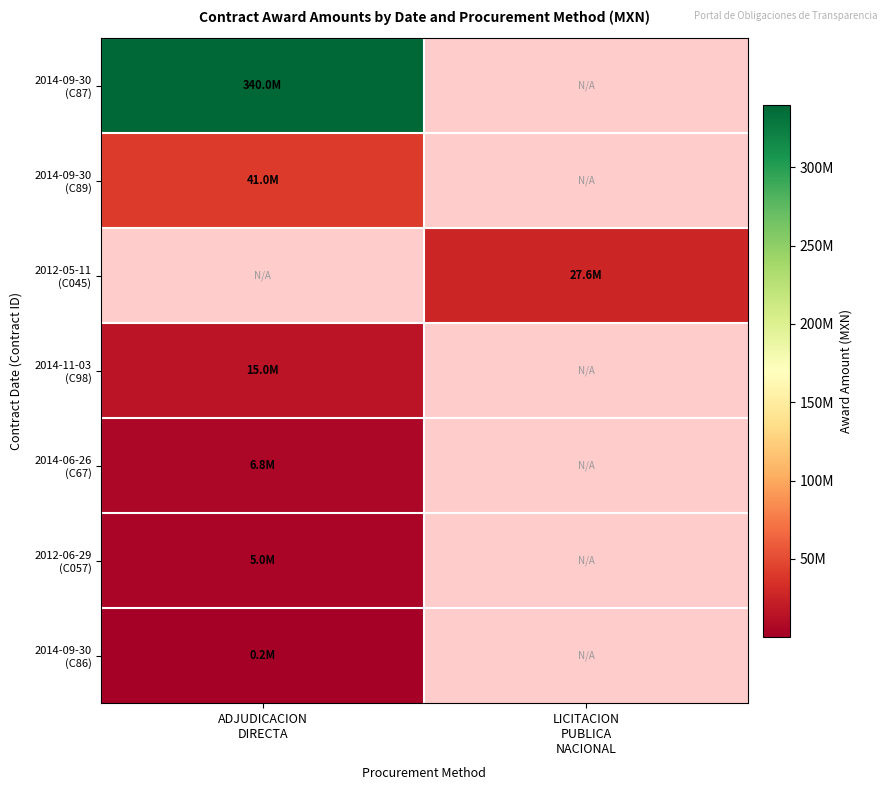

Is the value of 2012-05-11 (C045) at LICITACION PUBLICA NACIONAL greater than the value of 2014-09-30 (C86) at LICITACION PUBLICA NACIONAL?

No